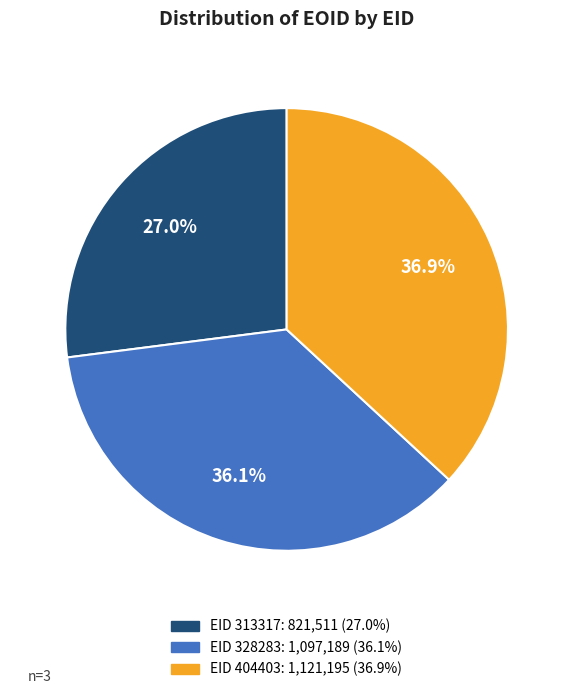

Is there a majority slice in this chart?

No